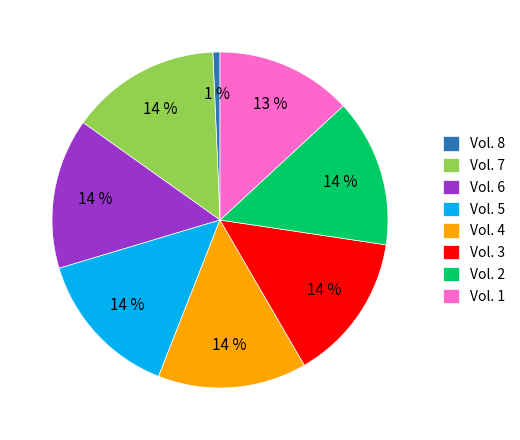

To the nearest percent, what percentage of the pie is Vol. 8?

1%